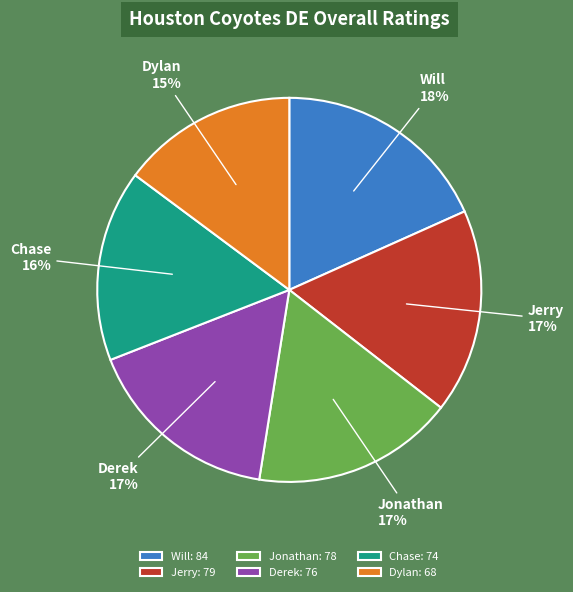

To the nearest percent, what is the average slice percentage?

17%